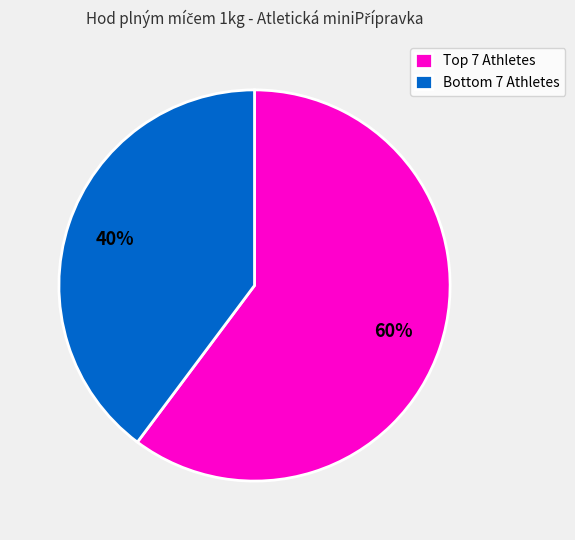

Which slice is the smallest?

Bottom 7 Athletes